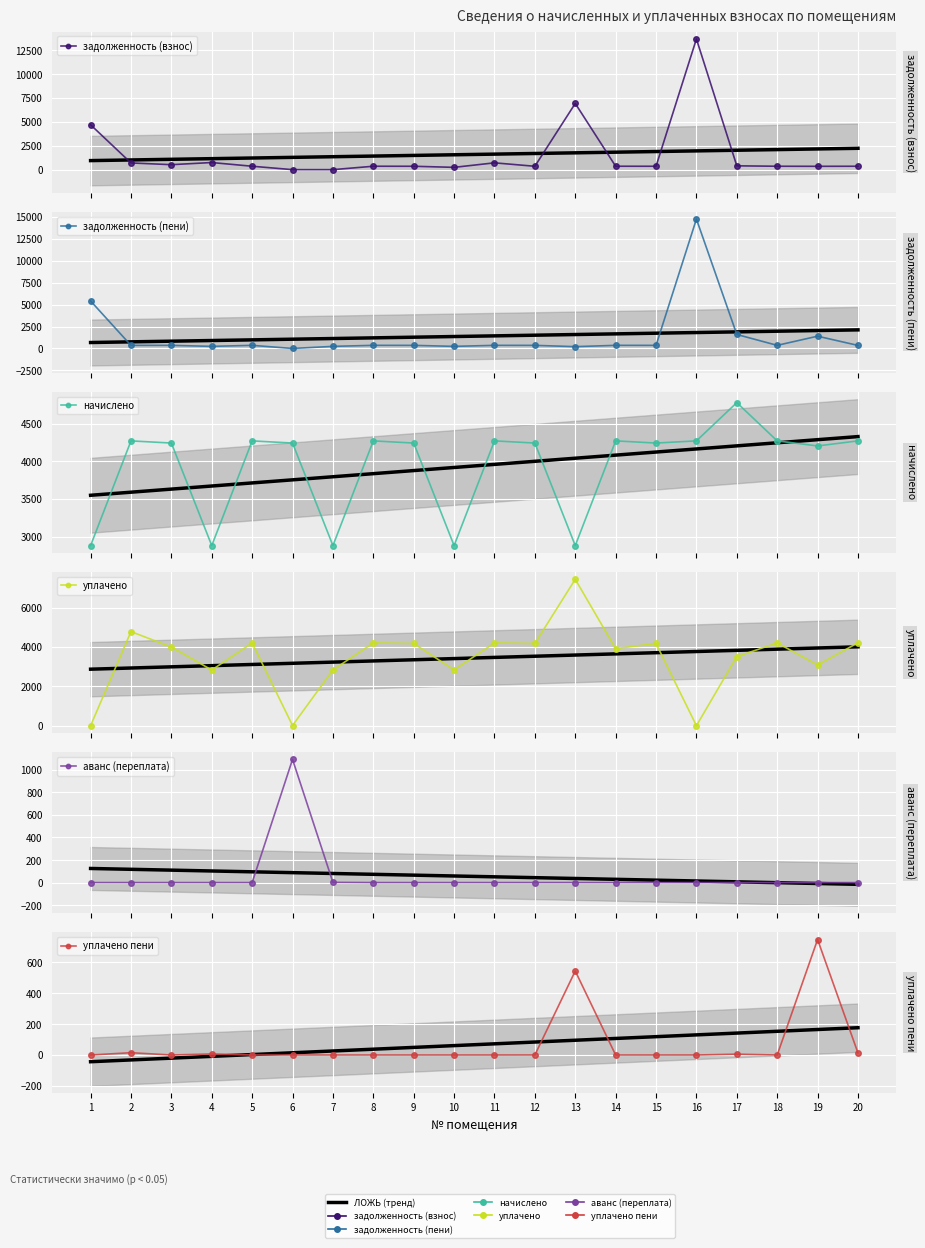

Which category has the highest value in the начислено series?

17